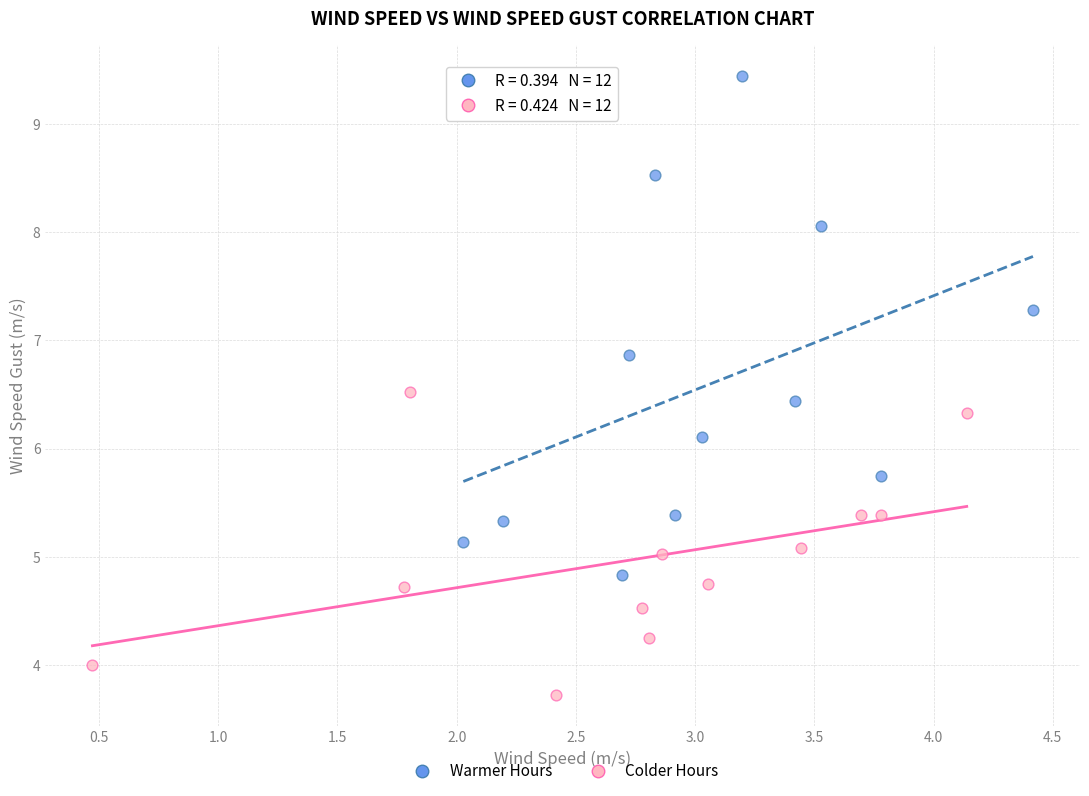

What are all the series names shown in the legend?

Warmer Hours, Colder Hours